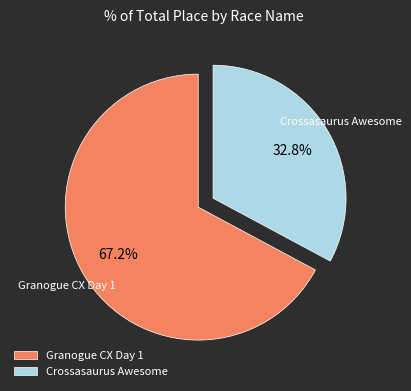

To the nearest percent, what percentage of the pie is Crossasaurus Awesome?

33%